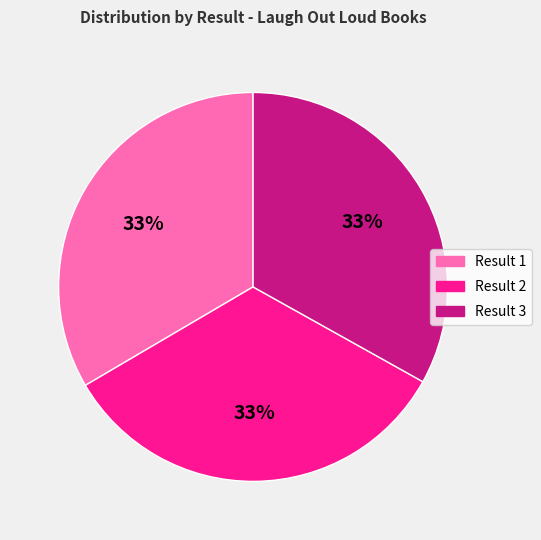

Count the number of slices in the pie.

3